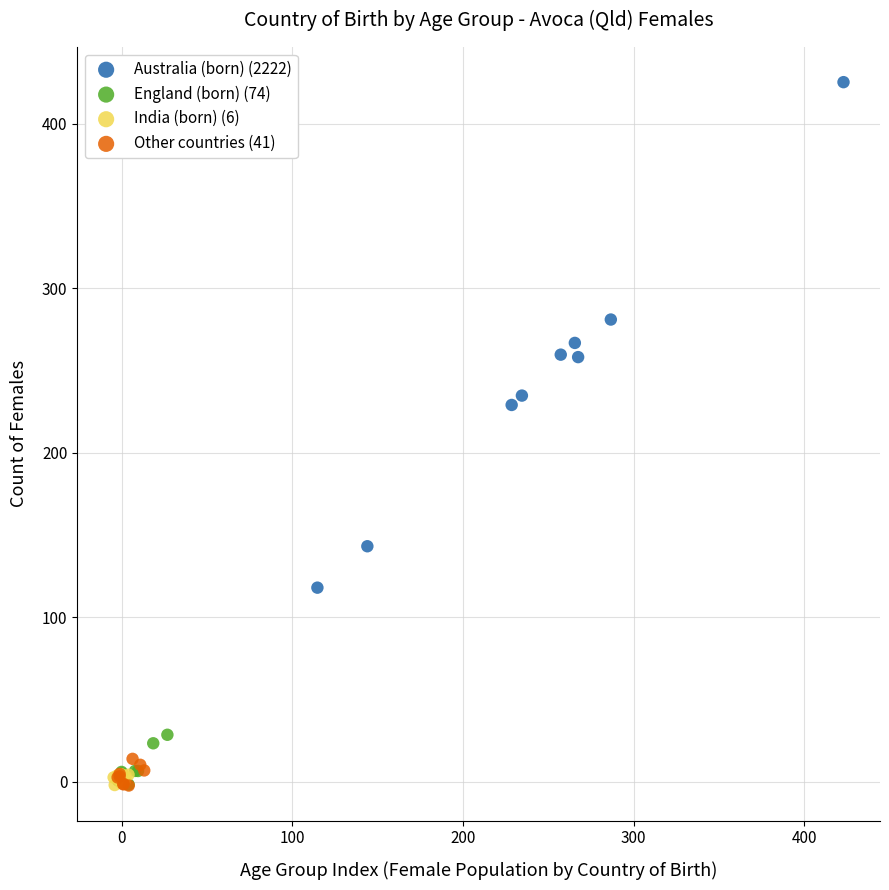

Which series reaches the maximum Y coordinate?

Australia (born) (2222)